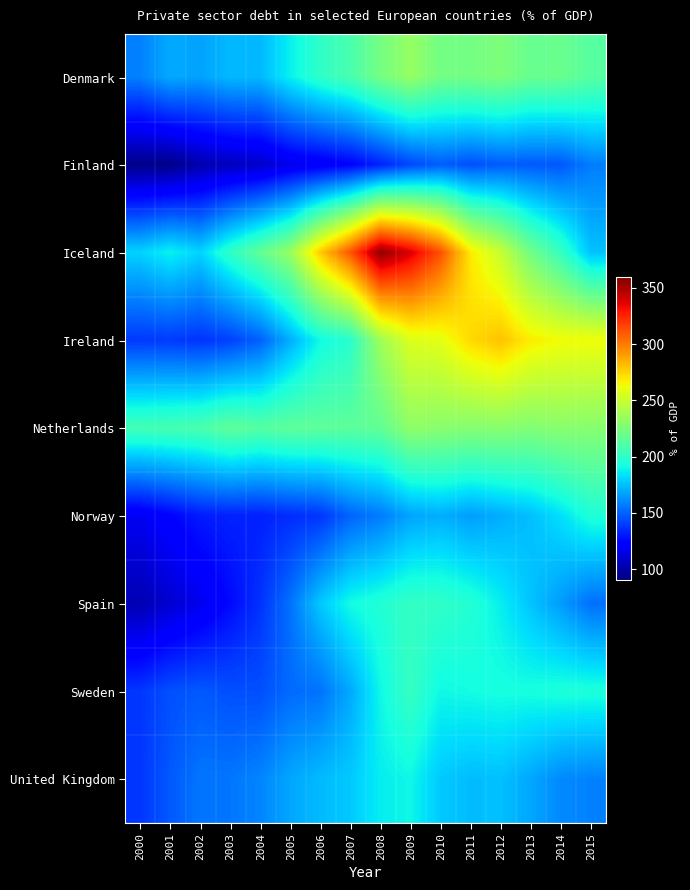

List the series in order of their peak value, highest first.

Iceland, Ireland, Denmark, Netherlands, Sweden, Spain, Norway, United Kingdom, Finland